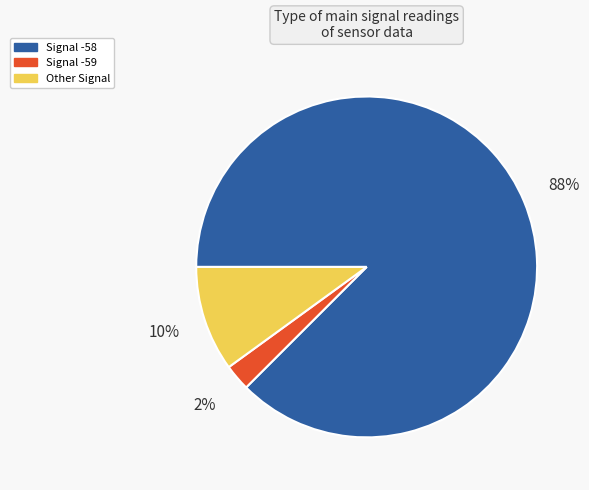

Which category accounts for the majority?

Signal -58